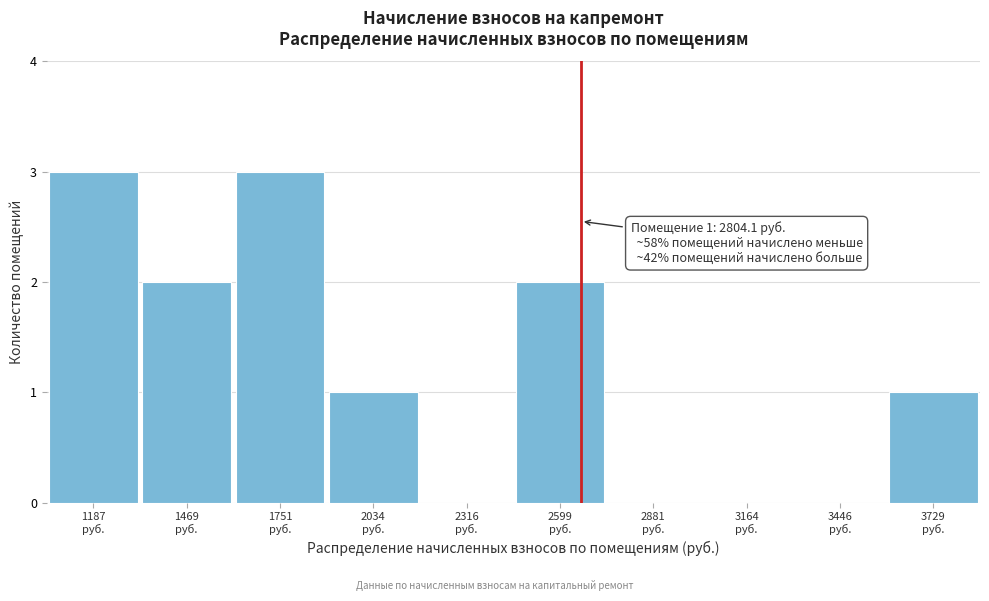

What is the maximum value shown in the chart?

3